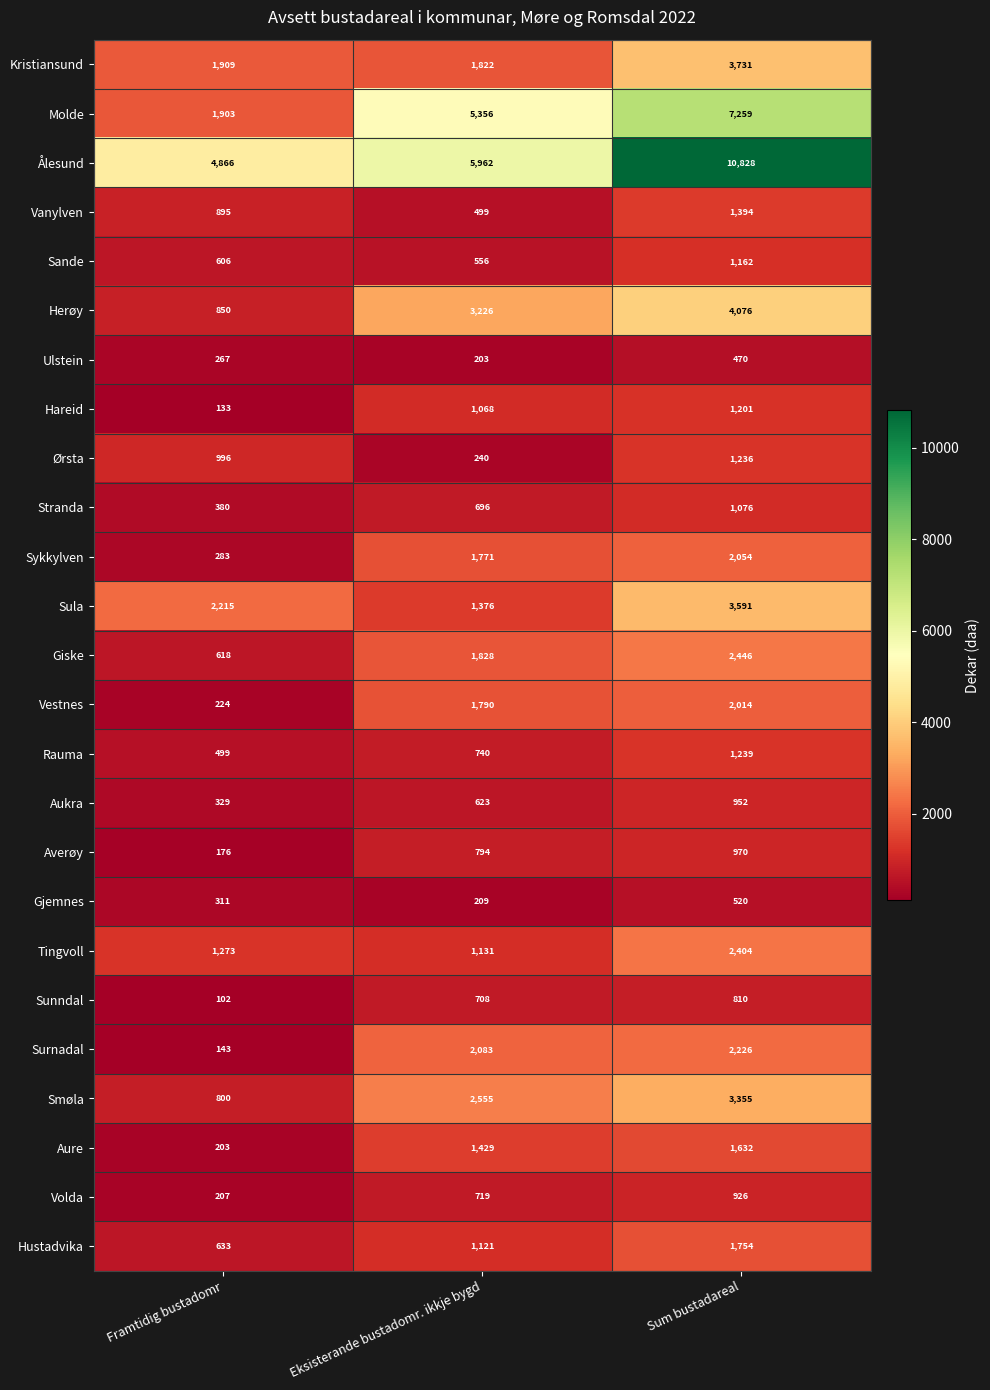

Which category has the lowest value across all series?

Framtidig bustadomr